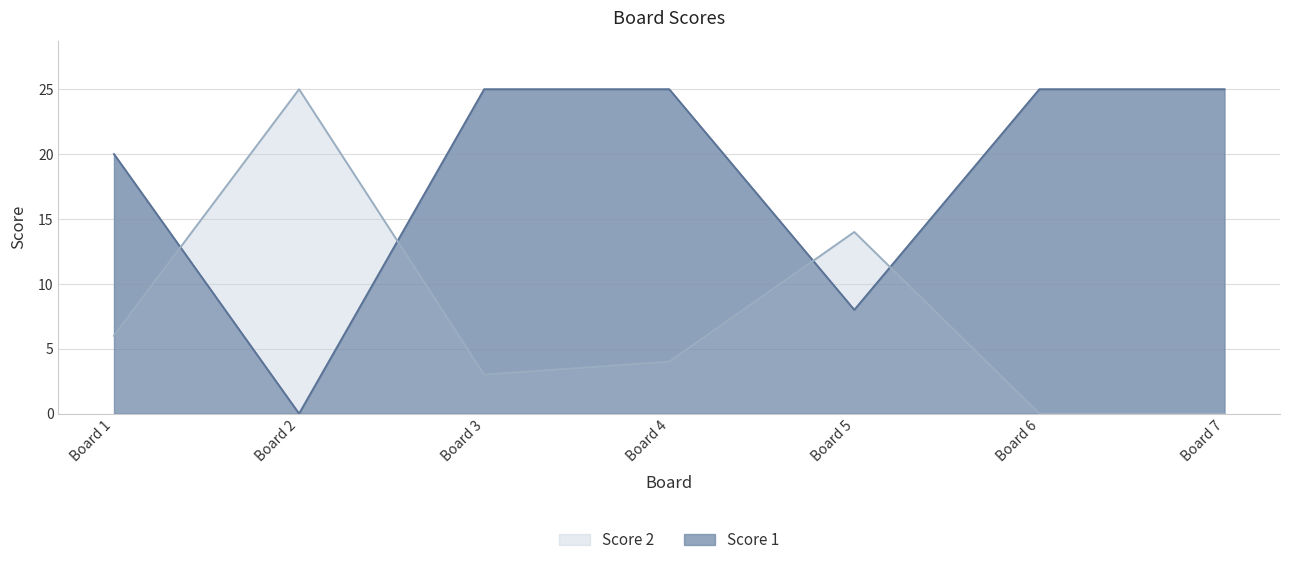

Is the value of Score 1 at Board 7 greater than the value of Score 2 at Board 6?

Yes